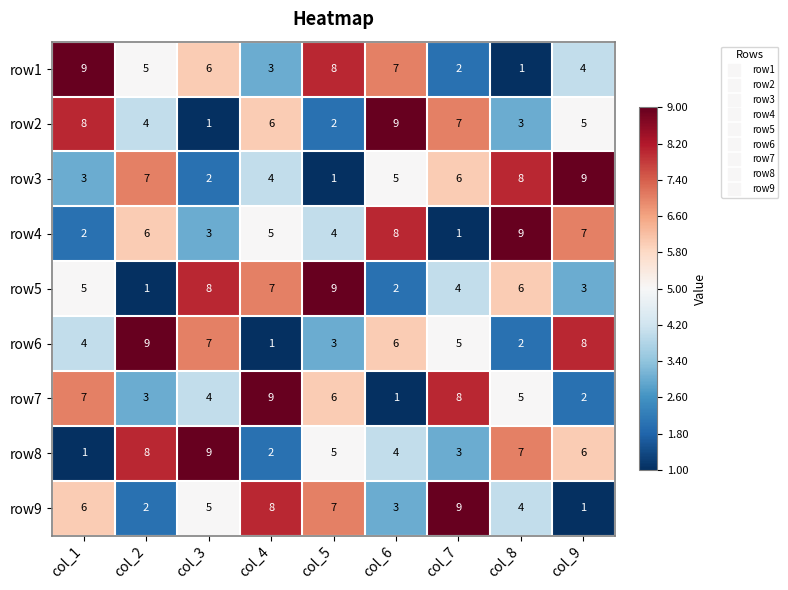

At which label is row1 closest to 5?

col_2